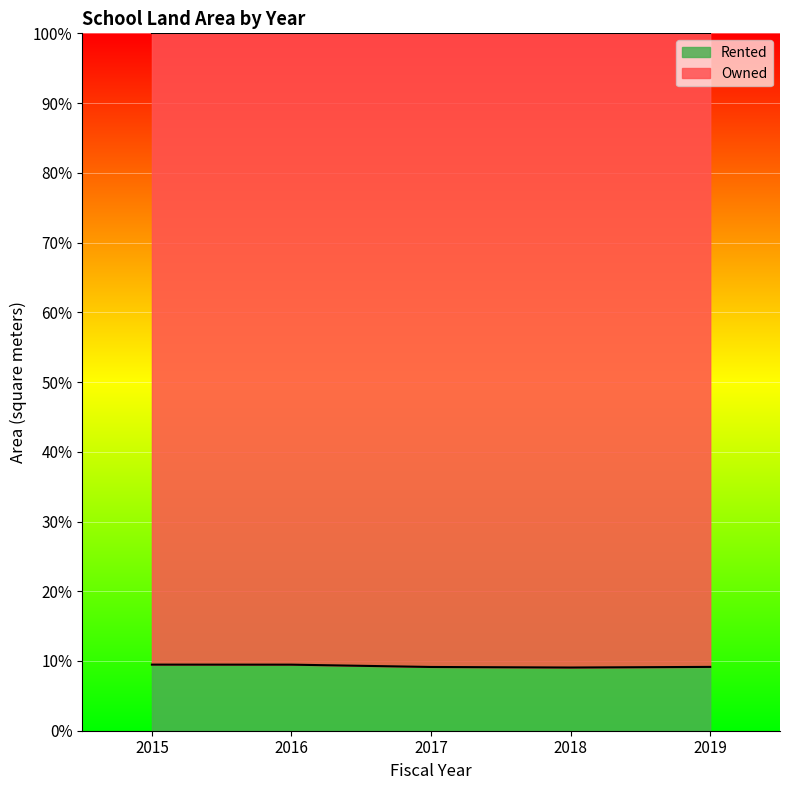

What is the sum of the values at 2017 and 2015?

18.6